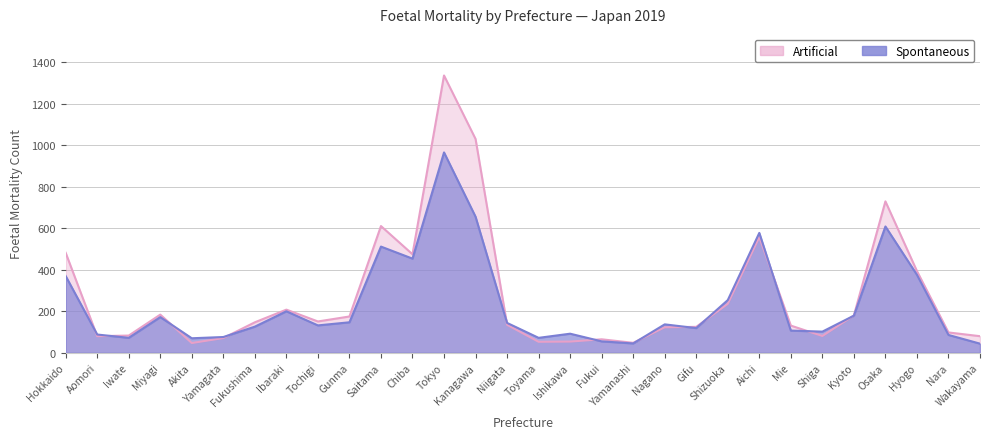

Reading right to left, what are all the values shown in this chart?

Spontaneous: 44	86	376	609	179	102	107	578	254	119	137	45	55	92	72	144	656	966	454	512	147	132	200	126	76	70	172	72	88	370
Artificial: 80	98	394	730	180	81	131	558	236	125	123	48	65	54	53	135	1031	1337	475	611	175	151	208	147	71	47	184	83	80	482